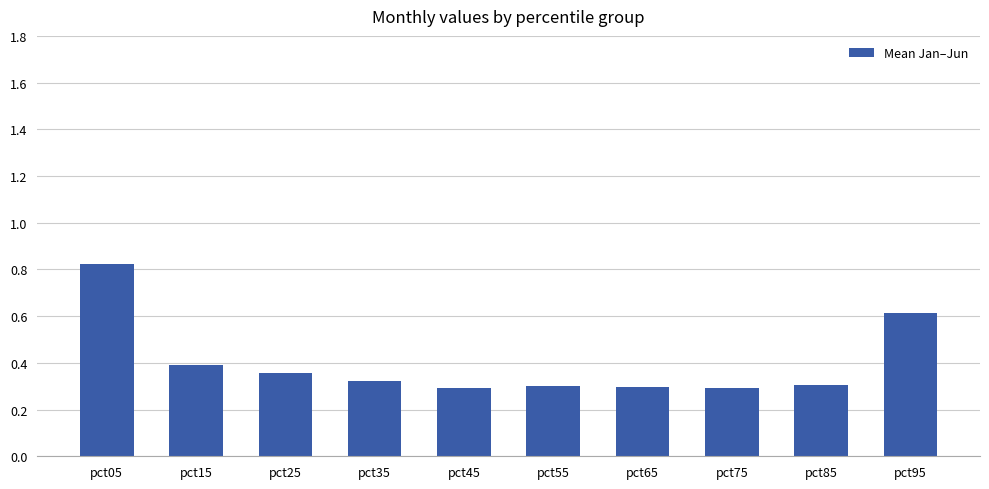

What is the sum of all values?

4.0